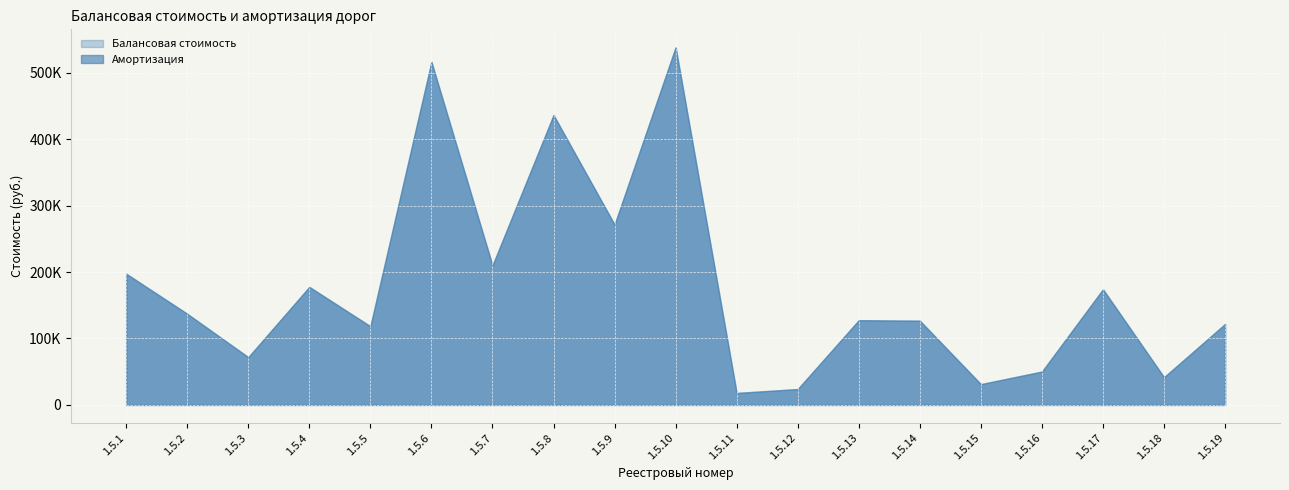

Which series has the widest spread of values?

Балансовая стоимость